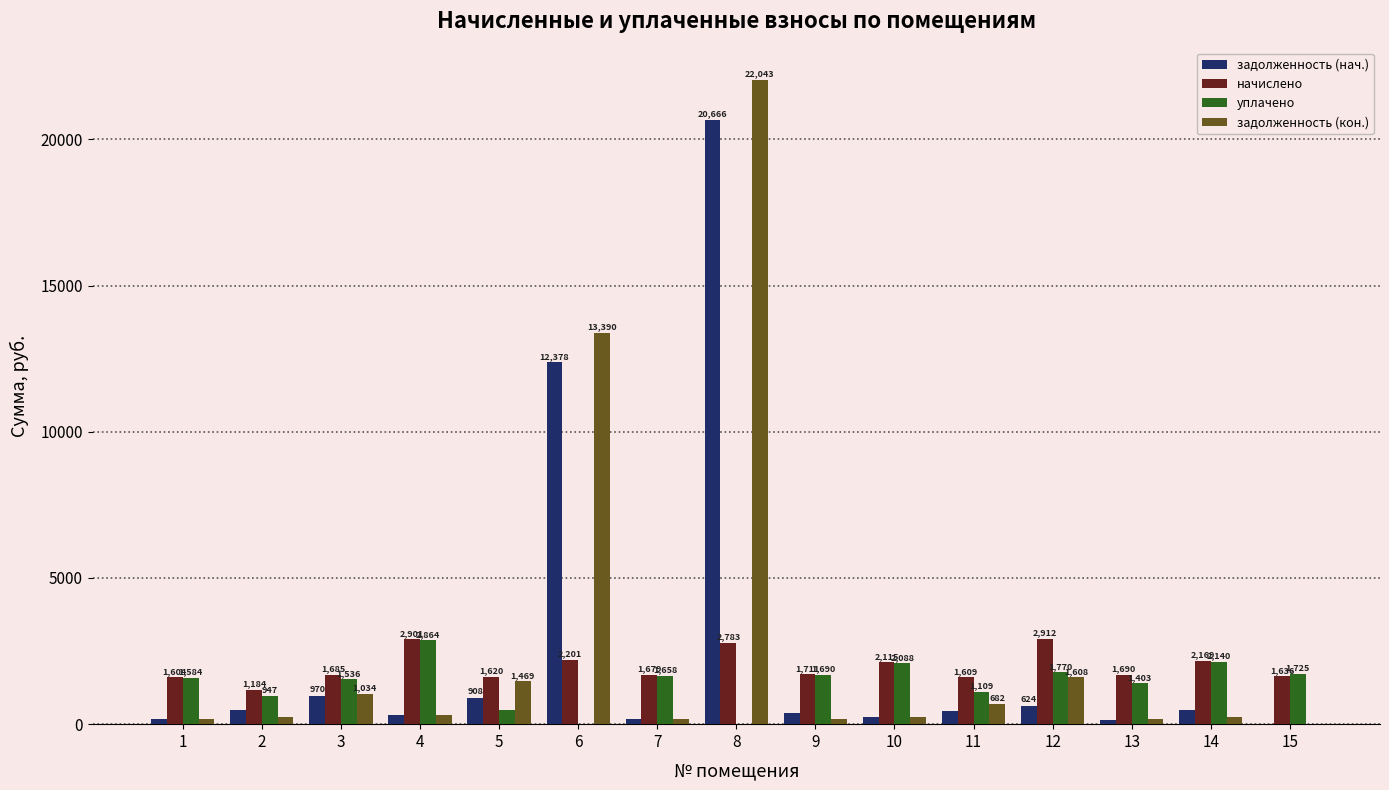

How many data points in уплачено are above 1583?

8